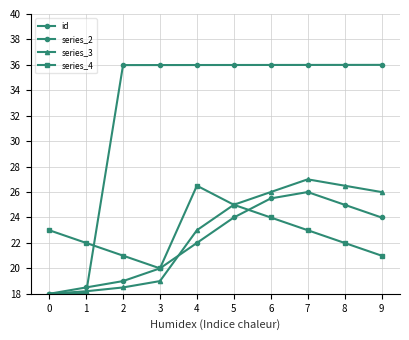

Is the value of series_3 at 4 greater than the value of id at 9?

No